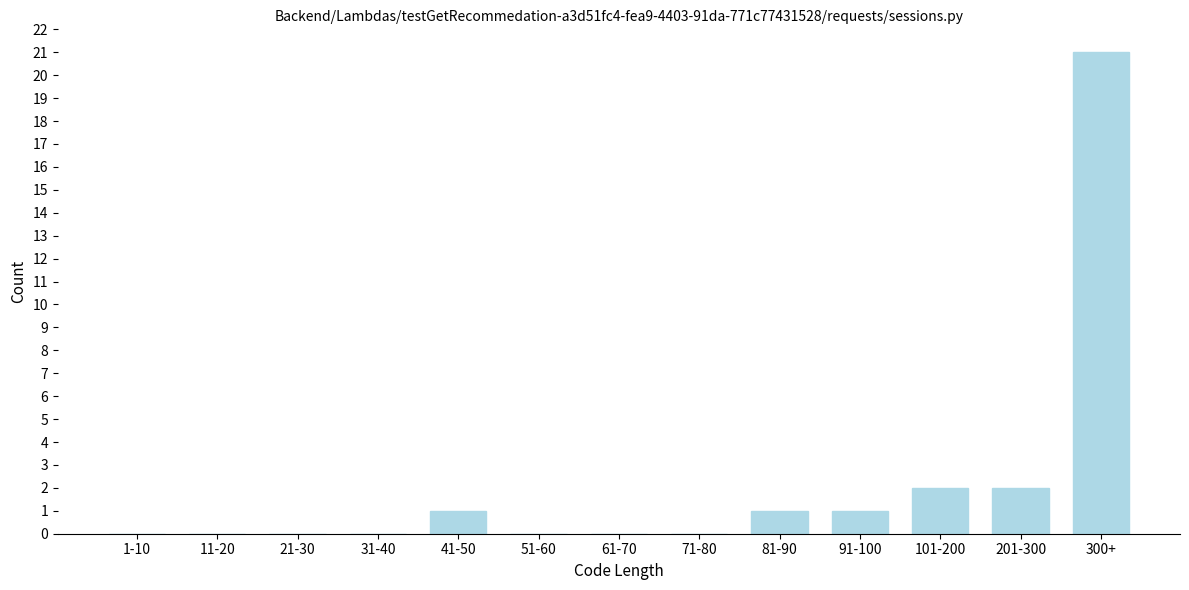

Reading right to left, what are all the values shown in this chart?

300+=21	201-300=2	101-200=2	91-100=1	81-90=1	71-80=0	61-70=0	51-60=0	41-50=1	31-40=0	21-30=0	11-20=0	1-10=0